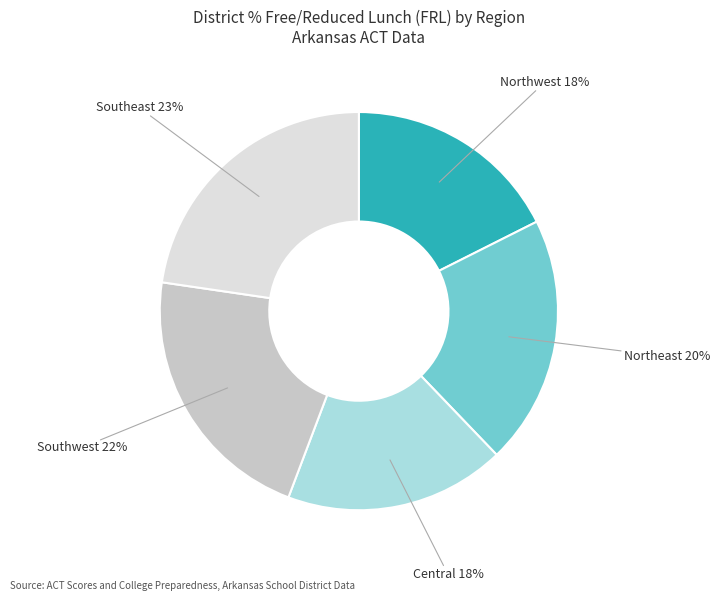

To the nearest percent, what is the difference between the largest and smallest slice percentages?

5%